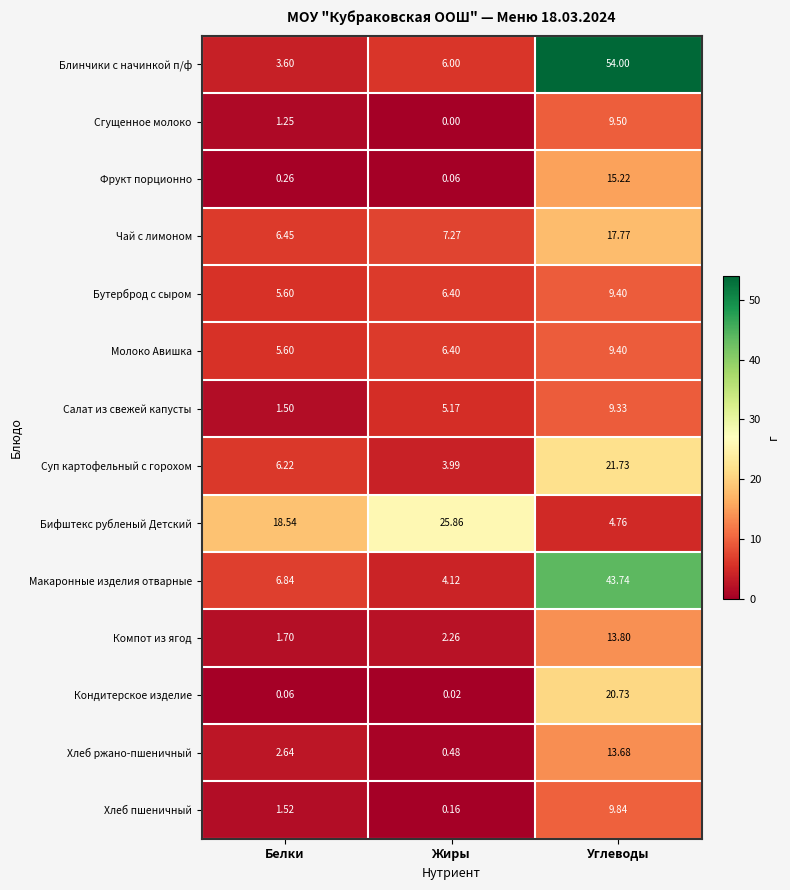

Which series has the largest total across all categories?

Блинчики с начинкой п/ф